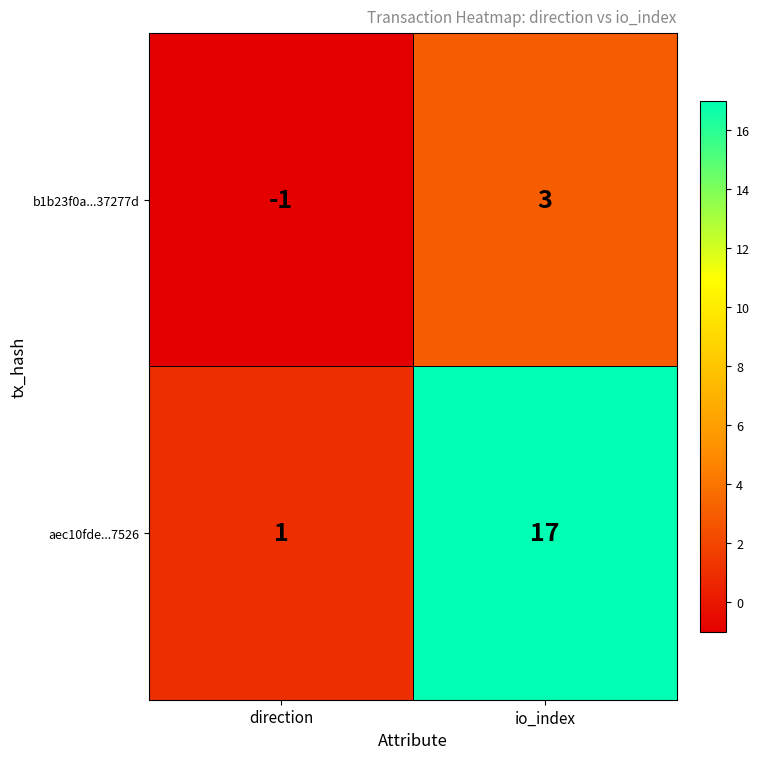

Reading right to left, transcribe all the data shown in this chart.

b1b23f0a...37277d: 3	-1
aec10fde...7526: 17	1